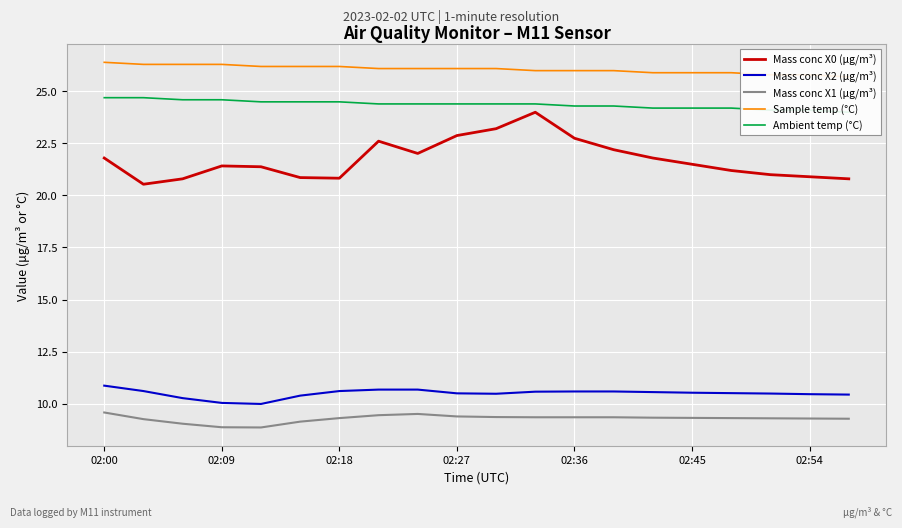

True or false: Mass conc X2 (μg/m³) has a value of 10.5 at 16.

True